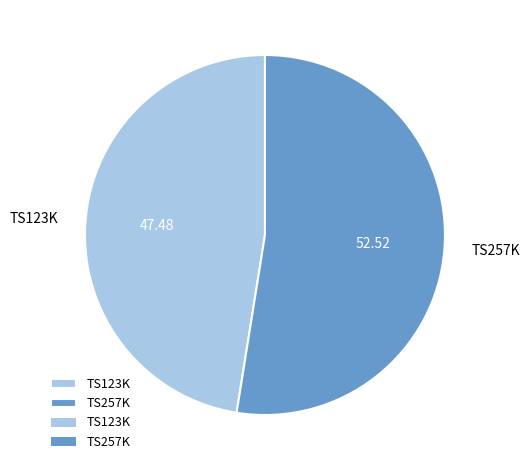

Do TS257K and TS123K together represent more than half of the pie?

Yes